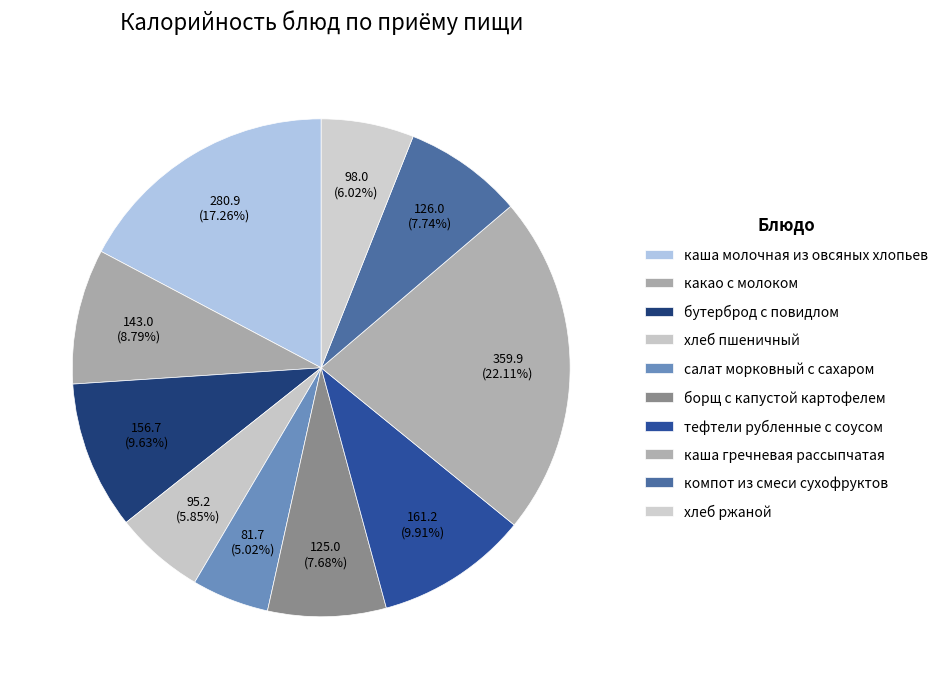

To the nearest percent, what portion does какао с молоком represent?

9%